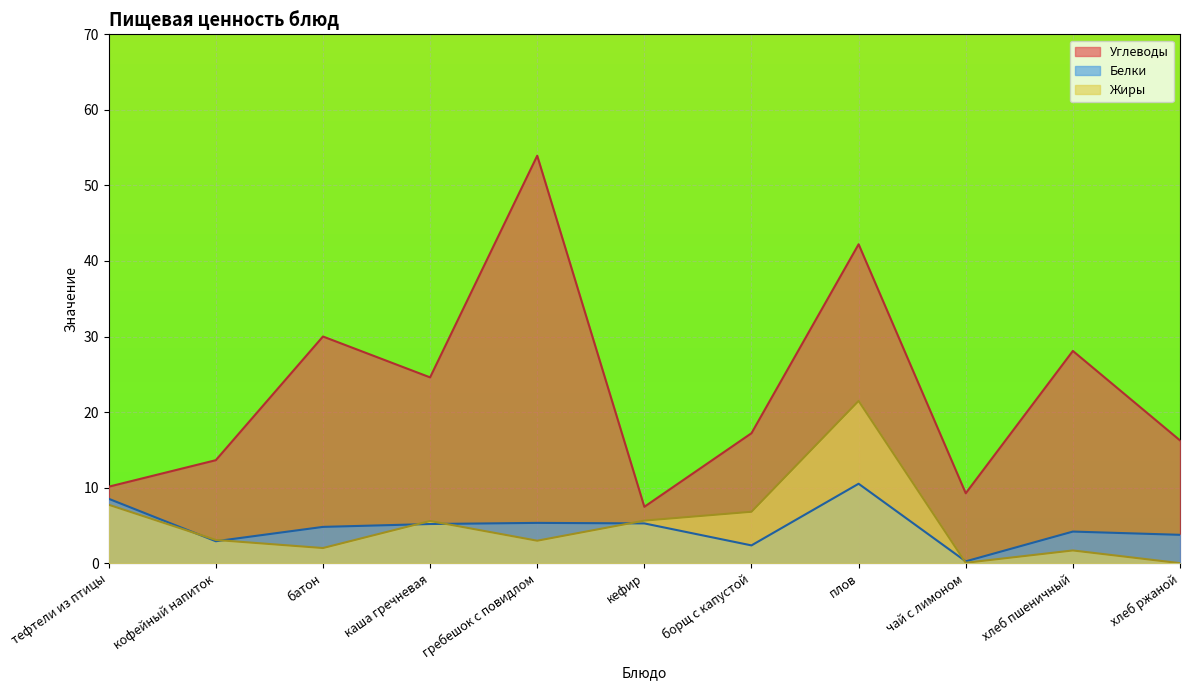

How many intersections are there between Жиры and Белки?

6